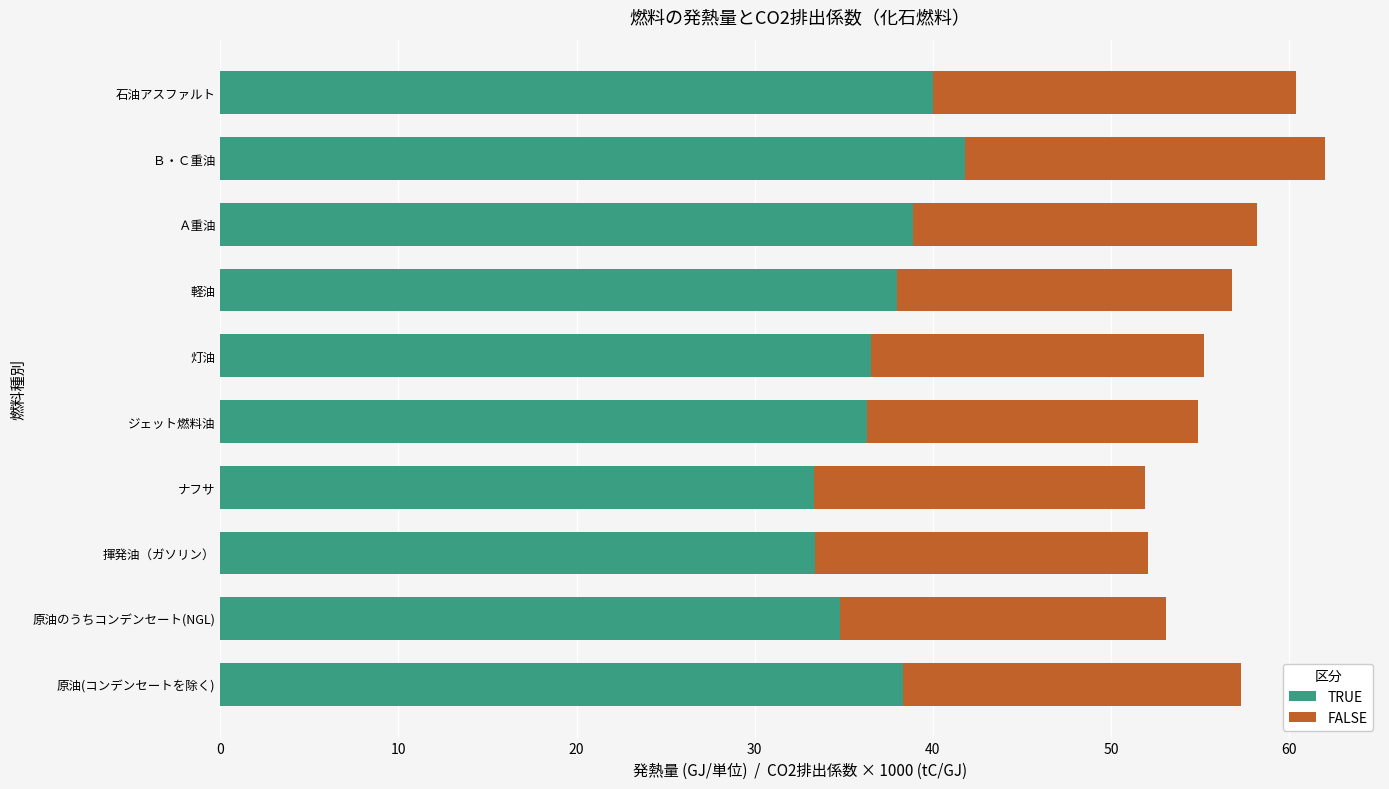

At which label does TRUE reach its peak?

Ｂ・Ｃ重油